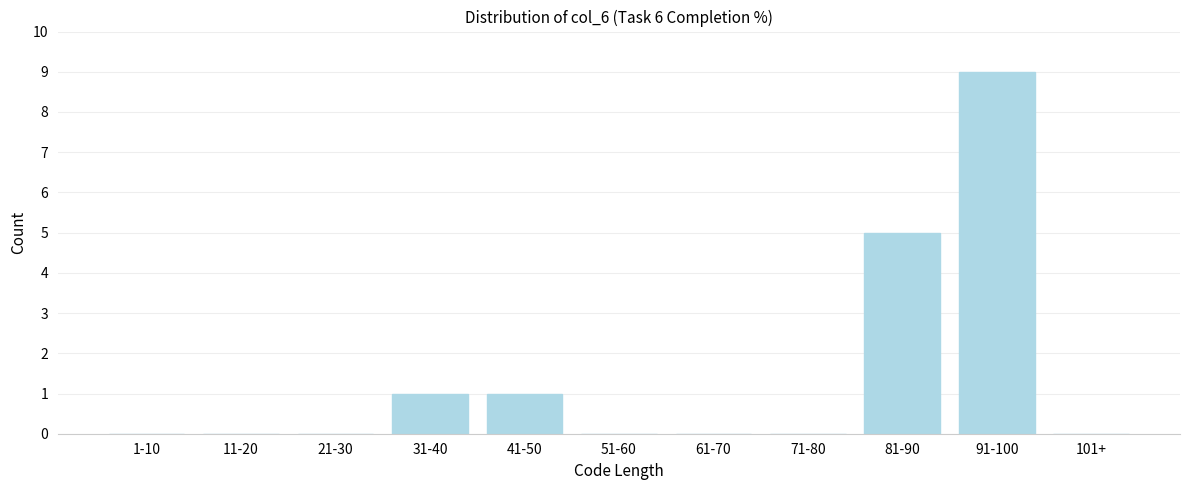

Reading left to right, what are all the values shown in this chart?

1-10=0	11-20=0	21-30=0	31-40=1	41-50=1	51-60=0	61-70=0	71-80=0	81-90=5	91-100=9	101+=0